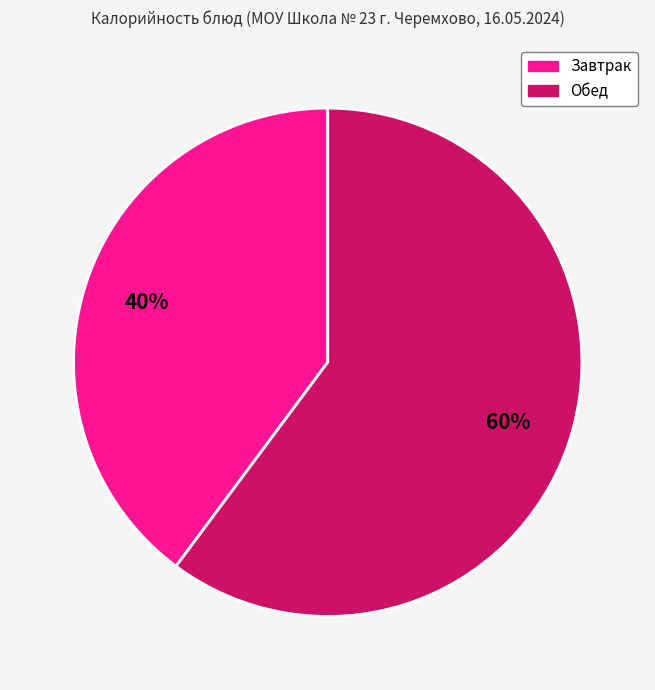

Is there a majority slice in this chart?

Yes